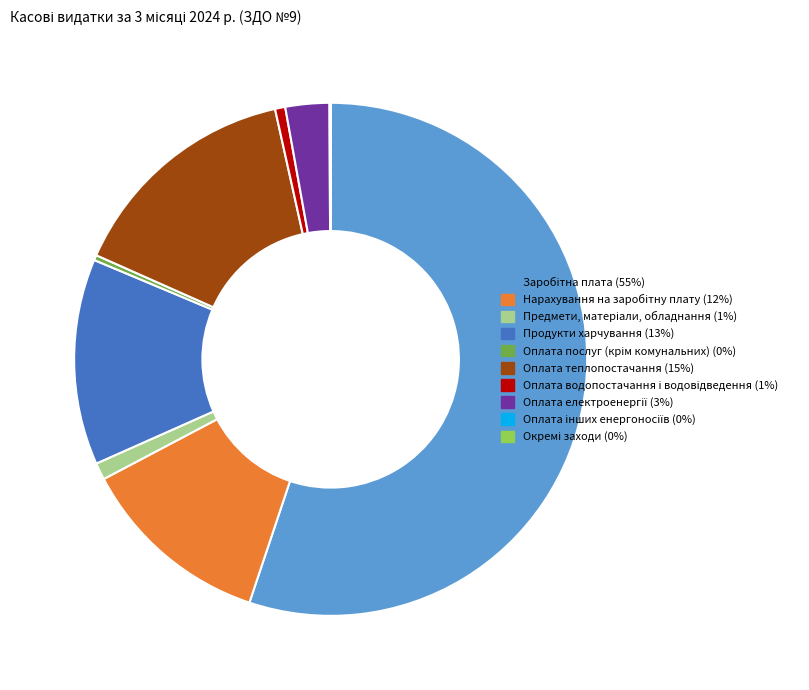

Does any single category account for the majority?

Yes